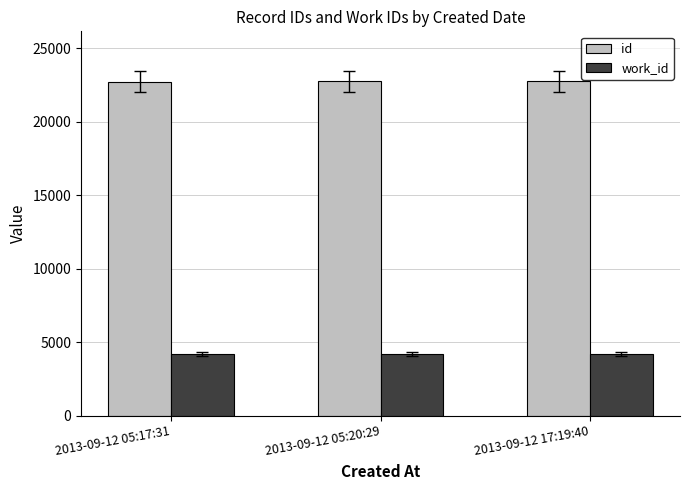

Rank the series at 2013-09-12 05:20:29 from lowest to highest value.

work_id, id